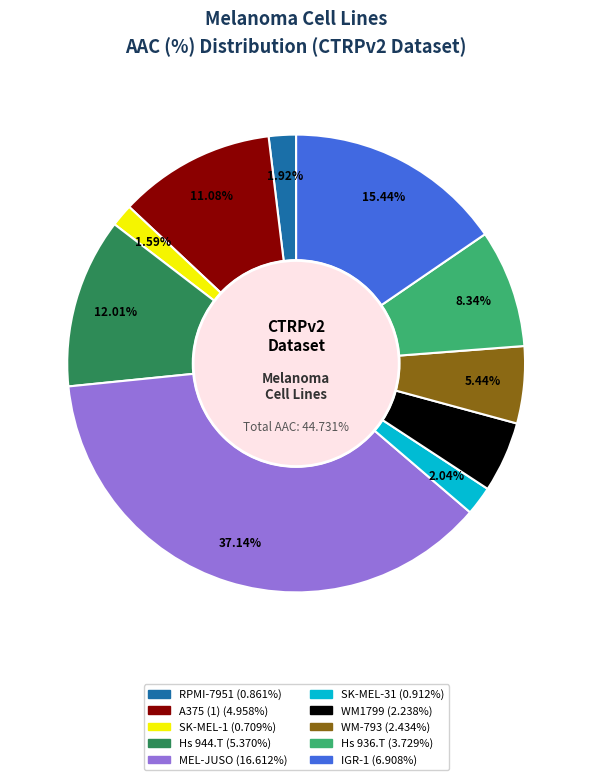

Is it true that RPMI-7951 is 1% of the pie?

False